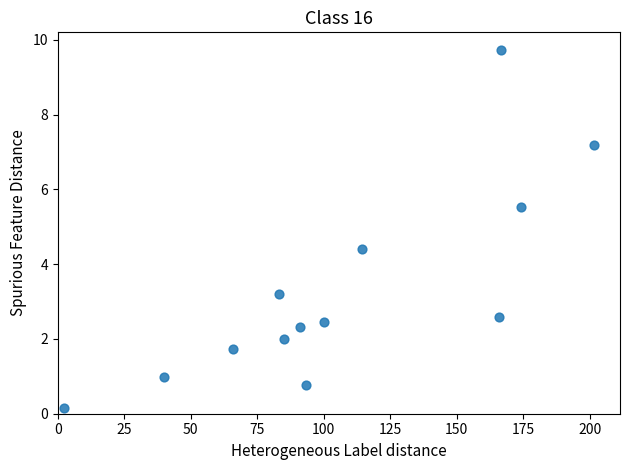

What is the range of Y values (max minus min)?

9.6